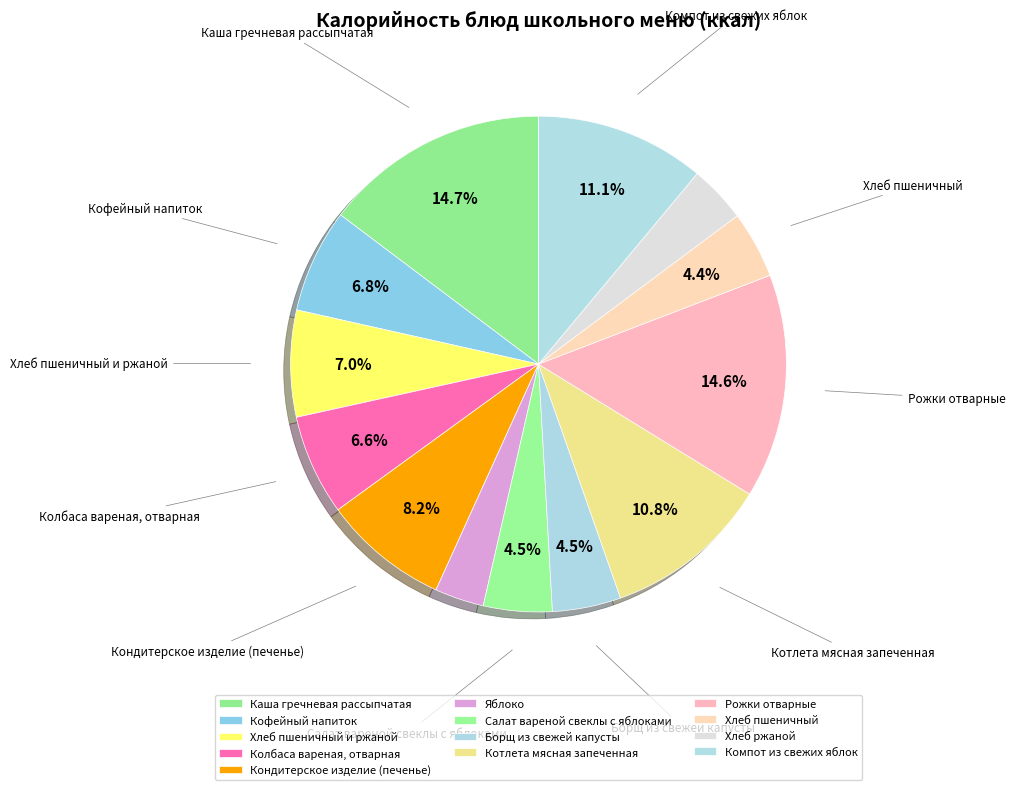

Does Салат вареной свеклы с яблоками account for over 50% of the chart?

No